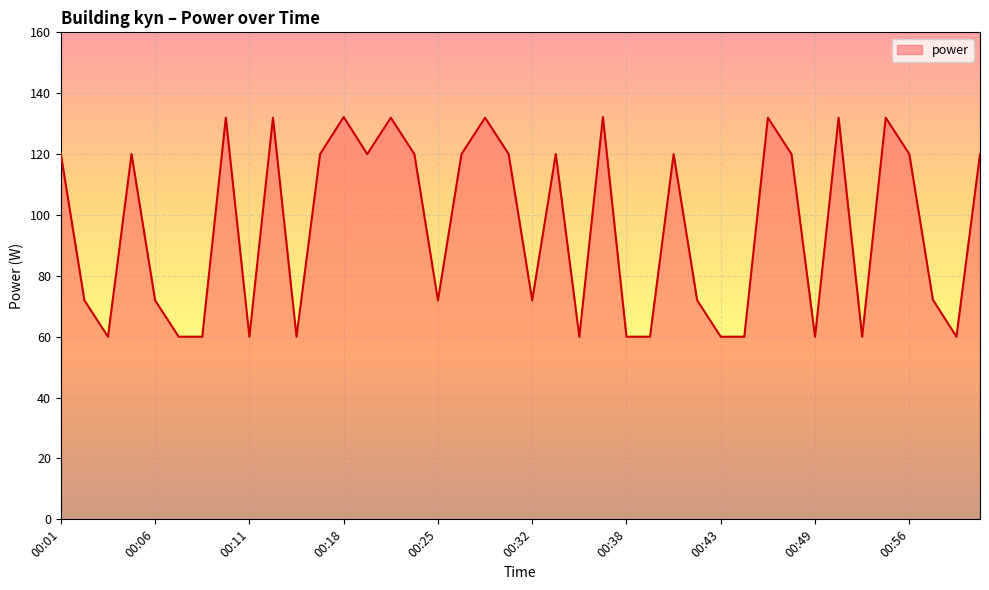

What is the smallest value displayed?

60.0